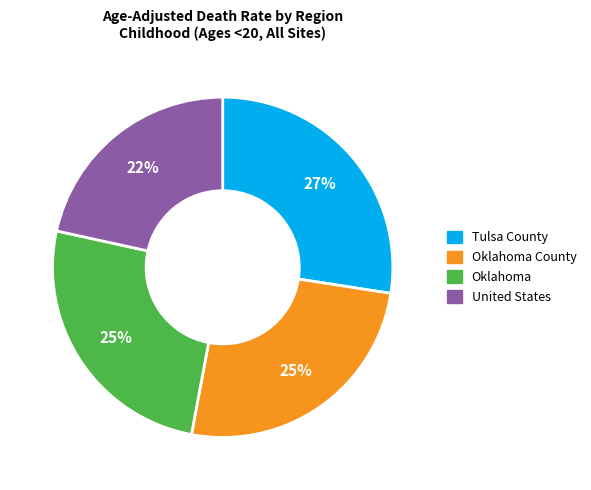

Is there a majority slice in this chart?

No